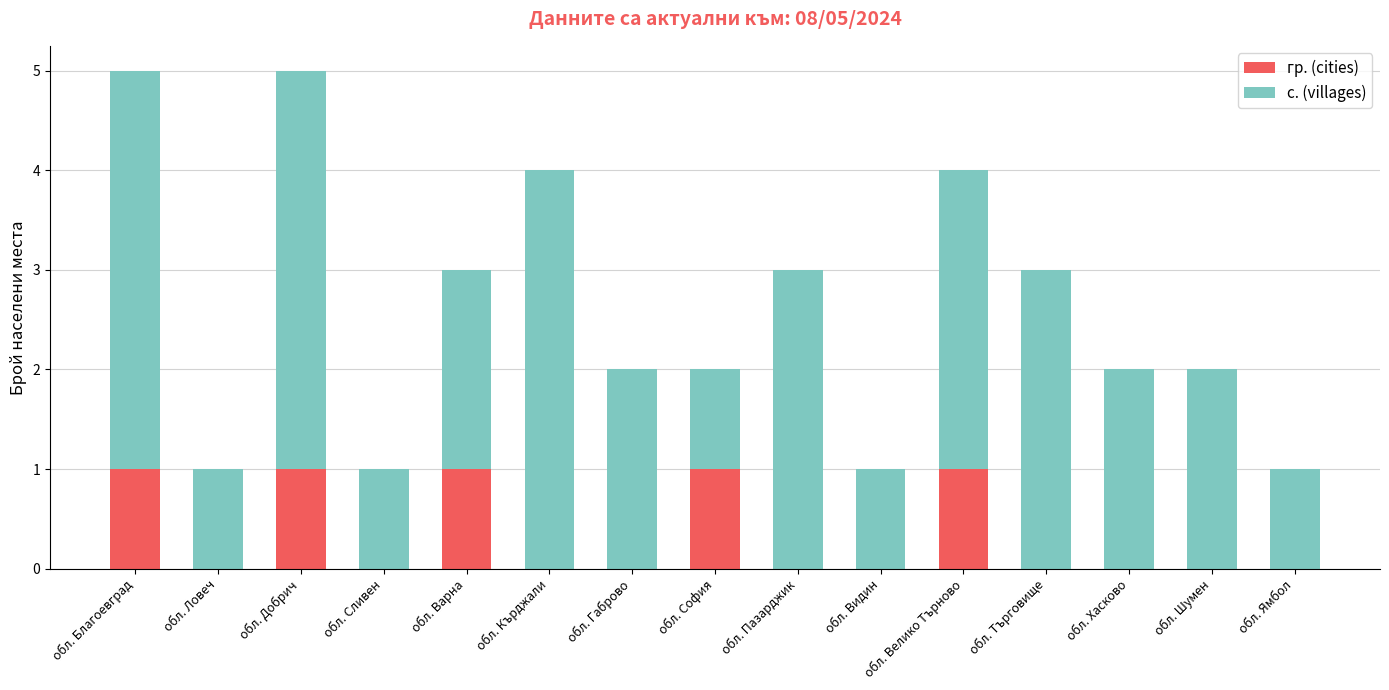

The value of гр. (cities) at обл. Пазарджик is 0. True or false?

True